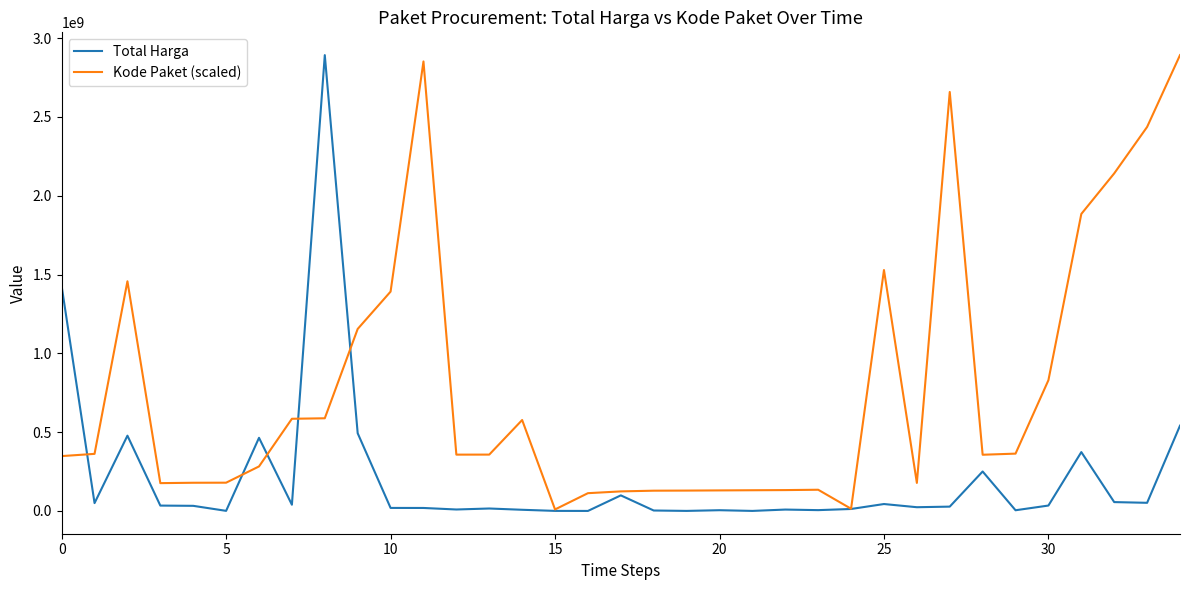

Which series has the largest total across all categories?

Kode Paket (scaled)